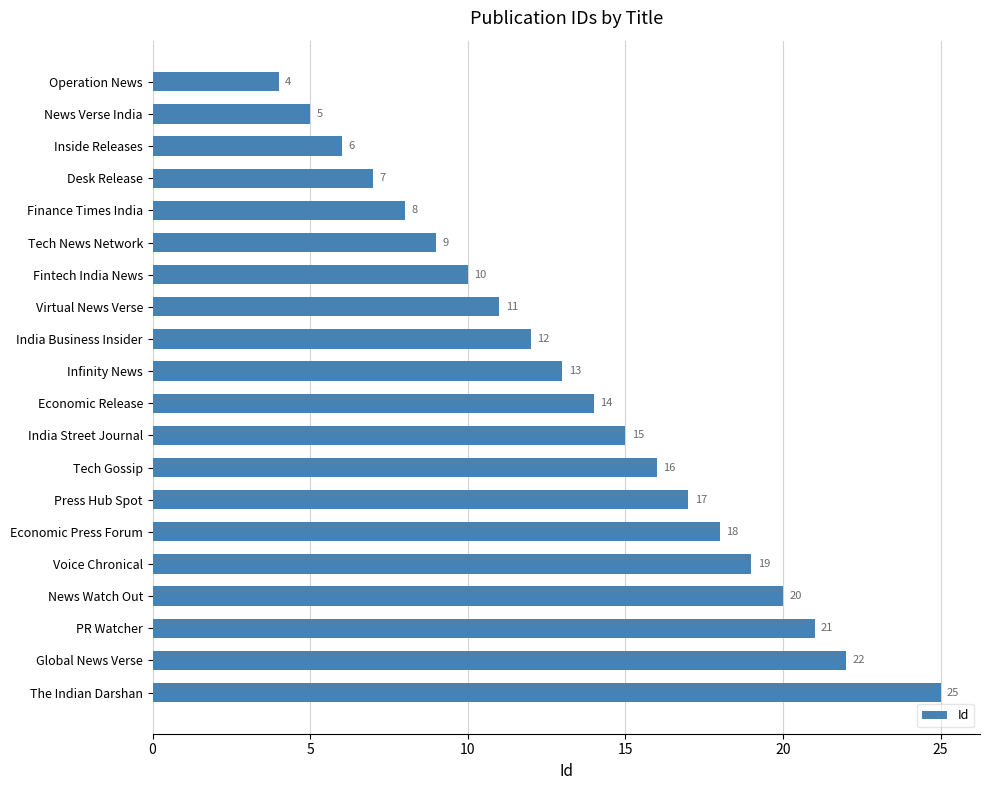

The value at Operation News is 4. True or false?

True